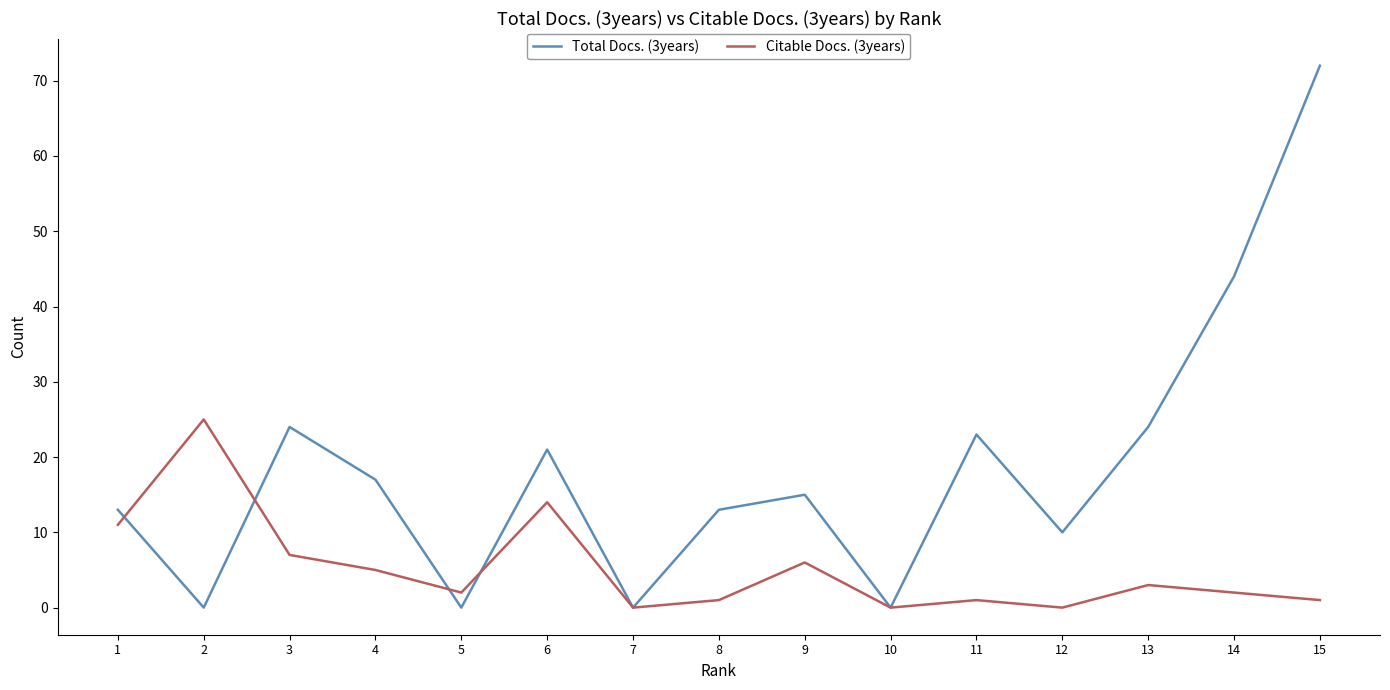

The Citable Docs. (3years) series shows 14 at 6. True or false?

True